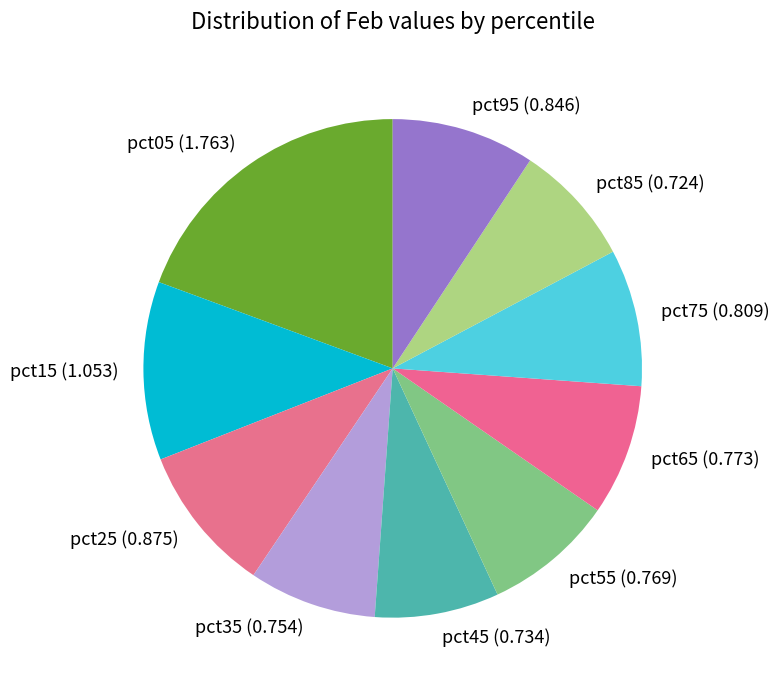

Between pct85 (0.724) and pct05 (1.763), which is larger?

pct05 (1.763)